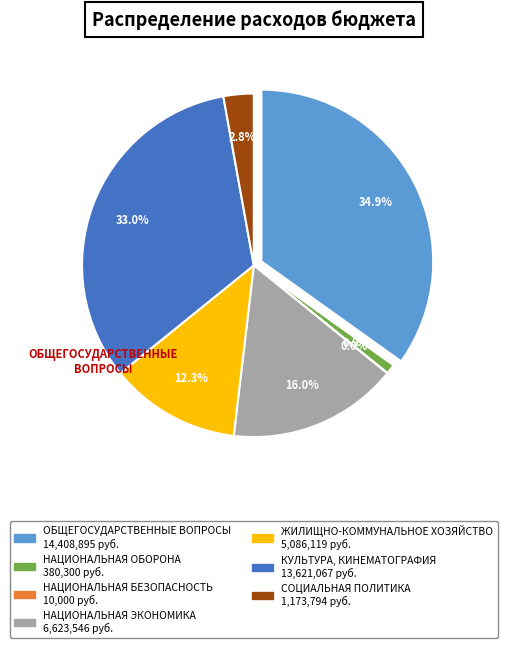

Is there any slice that represents more than half of the pie?

No